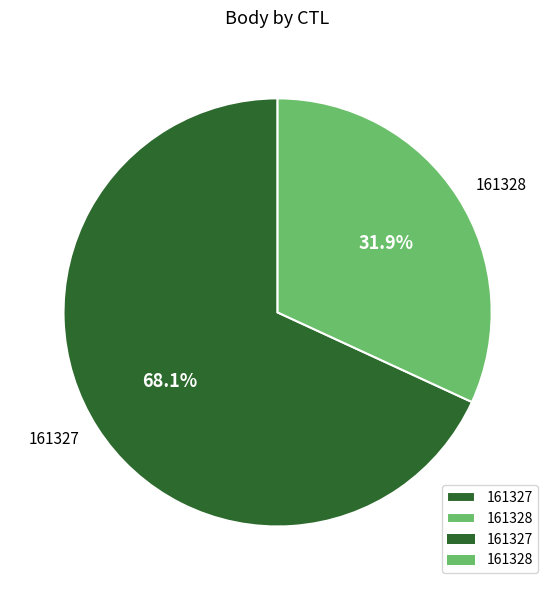

True or false: 161327 accounts for 59% of the total.

False